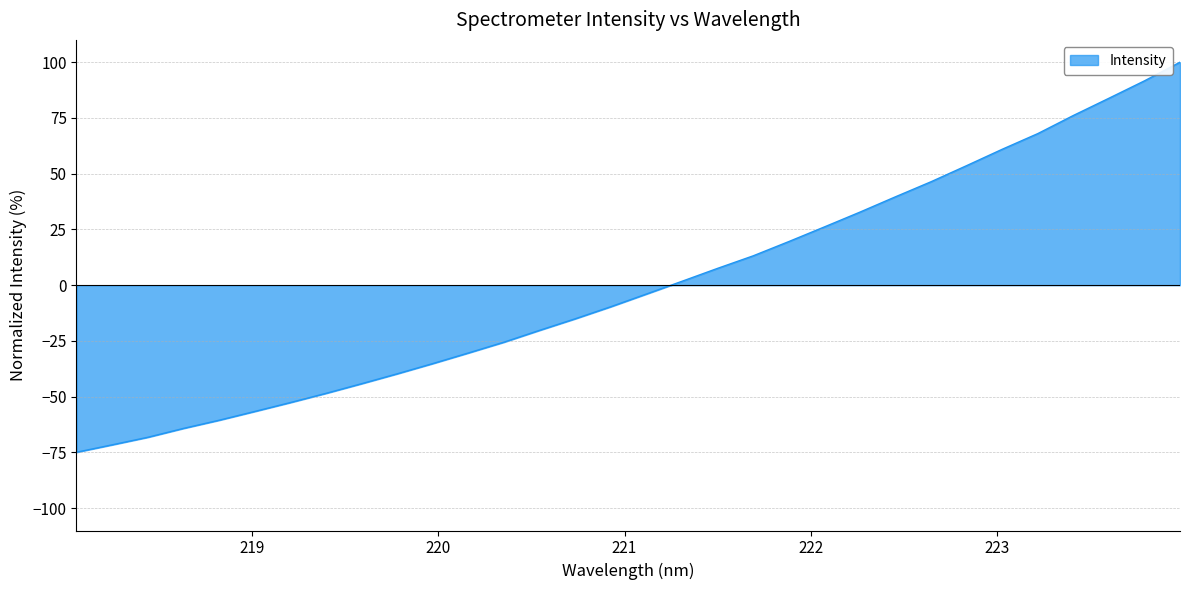

Does the chart display data point markers on the line(s)?

No